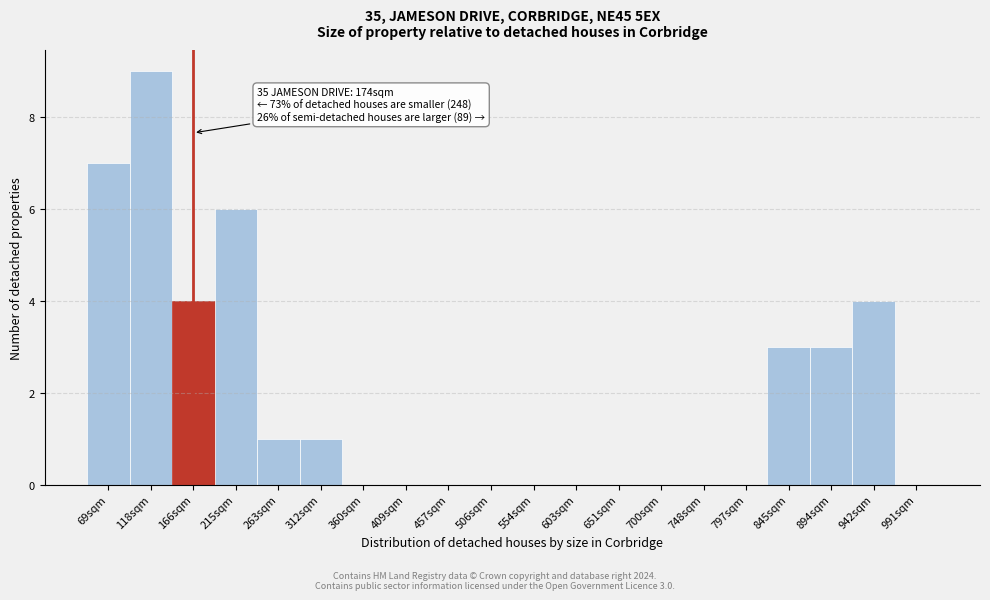

Reading left to right, transcribe all the data shown in this chart.

69sqm=7	118sqm=9	166sqm=4	215sqm=6	263sqm=1	312sqm=1	360sqm=0	409sqm=0	457sqm=0	506sqm=0	554sqm=0	603sqm=0	651sqm=0	700sqm=0	748sqm=0	797sqm=0	845sqm=3	894sqm=3	942sqm=4	991sqm=0